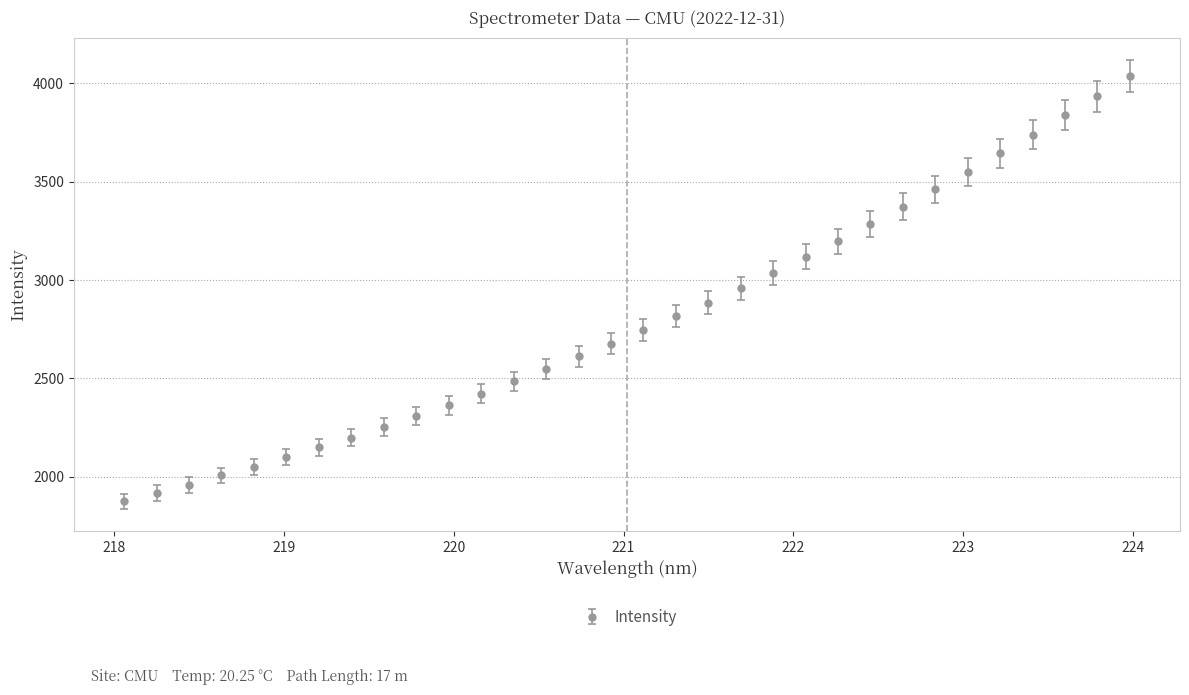

What is the value of the 27th point from the left?

3551.2